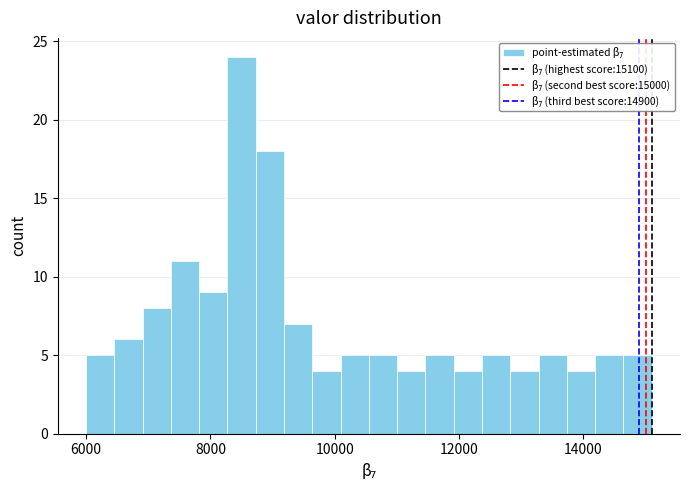

Read against the x-axis, roughly where is the centre of the tallest bar?

8600